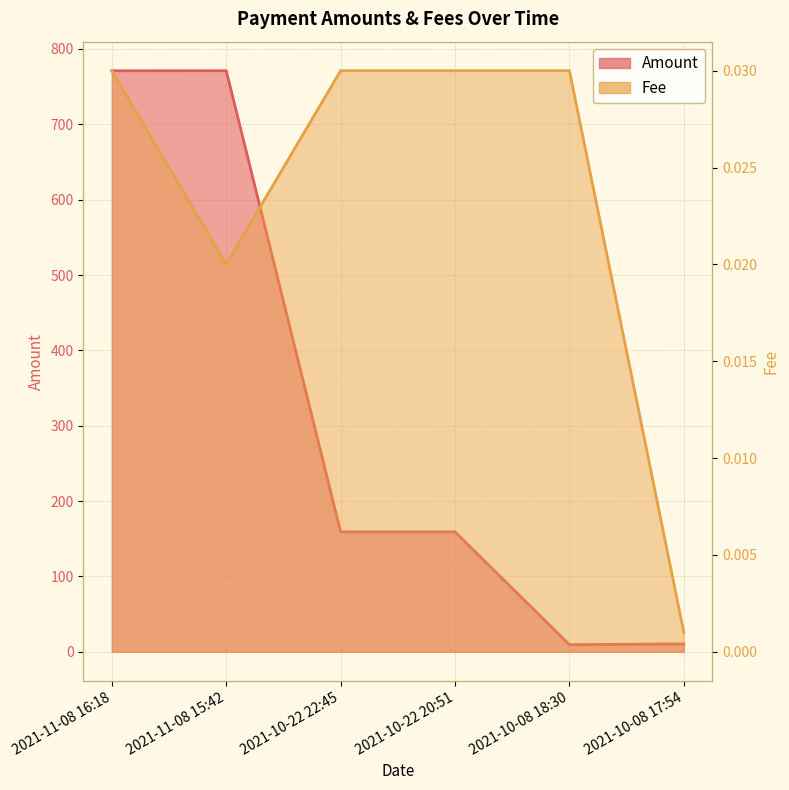

At 2021-10-22 22:45, list the series in order from largest to smallest.

Amount, Fee